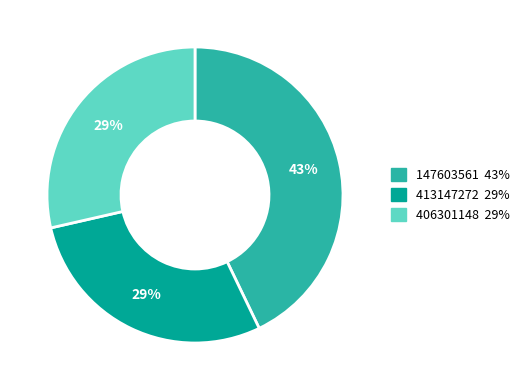

Combined, do 406301148 29% and 413147272 29% account for over 50%?

Yes